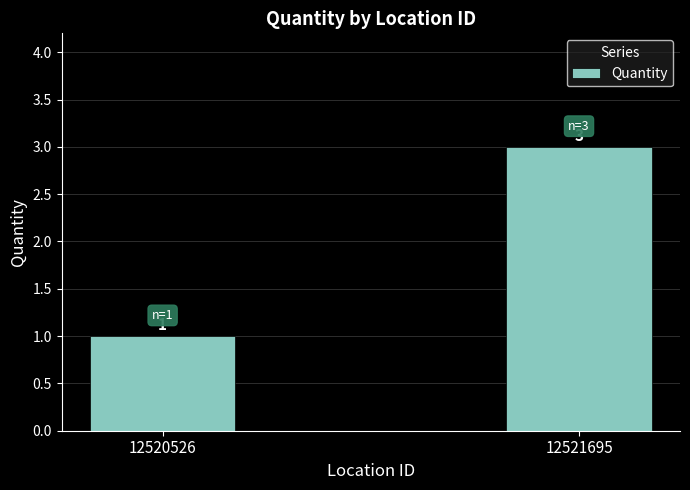

Between 12521695 and 12520526, which is larger?

12521695